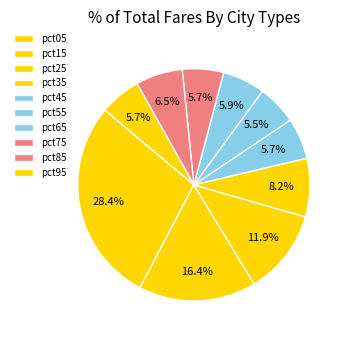

To the nearest percent, what percentage of the pie is pct35?

8%